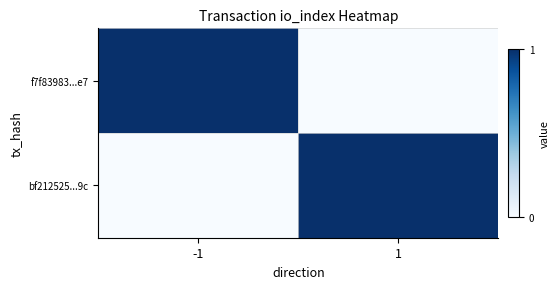

Which category has the lowest value across all series?

1